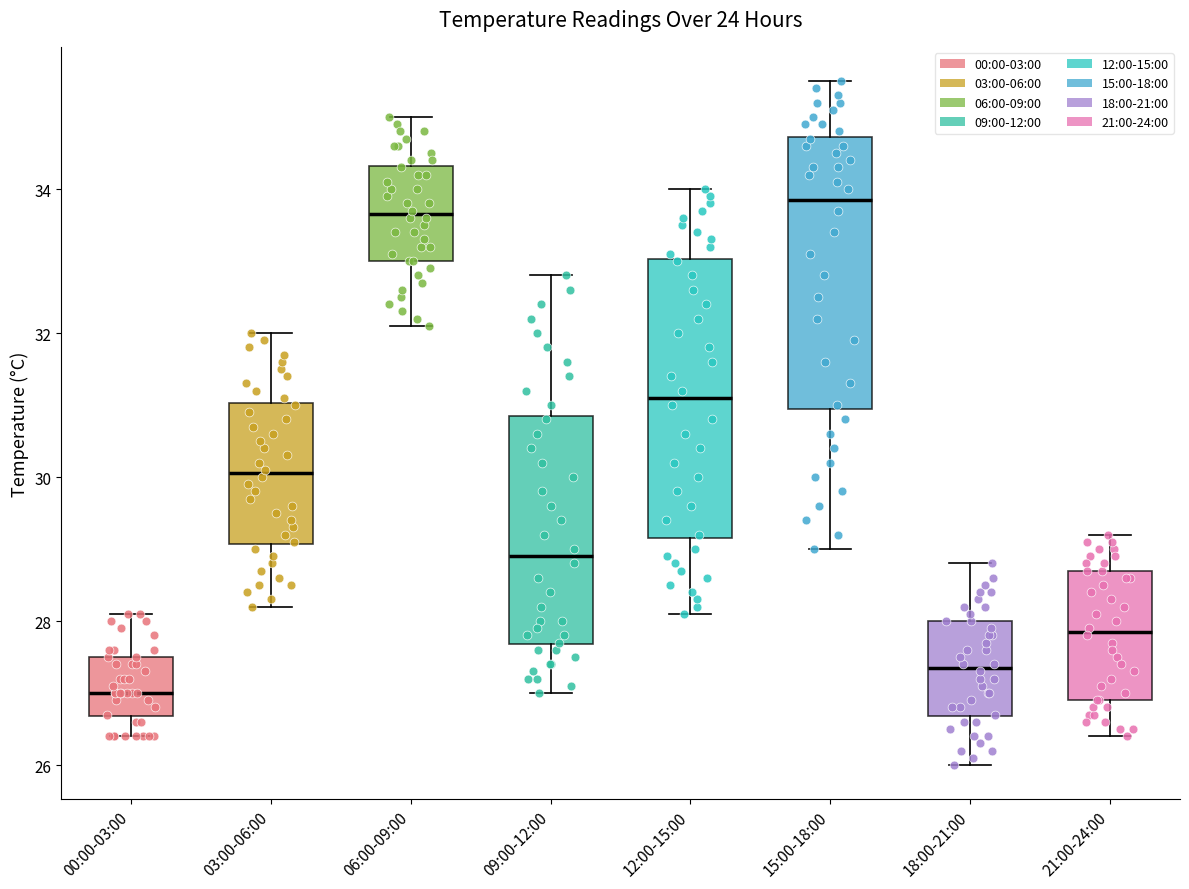

Reading left to right, transcribe this box plot: for each box, give where its median line is, the range the box spans, and where its two whiskers end, as read against the y-axis. The values are not printed on the chart, so give them approximately, as read against the axis.

00:00-03:00: median 27.0, box 26.6 to 27.6, whiskers 26.4 to 28.2
03:00-06:00: median 30.0, box 29.0 to 31.0, whiskers 28.2 to 32.0
06:00-09:00: median 33.6, box 33.0 to 34.4, whiskers 32.2 to 35.0
09:00-12:00: median 29.0, box 27.6 to 30.8, whiskers 27.0 to 32.8
12:00-15:00: median 31.2, box 29.2 to 33.0, whiskers 28.2 to 34.0
15:00-18:00: median 33.8, box 31.0 to 34.8, whiskers 29.0 to 35.6
18:00-21:00: median 27.4, box 26.6 to 28.0, whiskers 26.0 to 28.8
21:00-24:00: median 27.8, box 27.0 to 28.8, whiskers 26.4 to 29.2